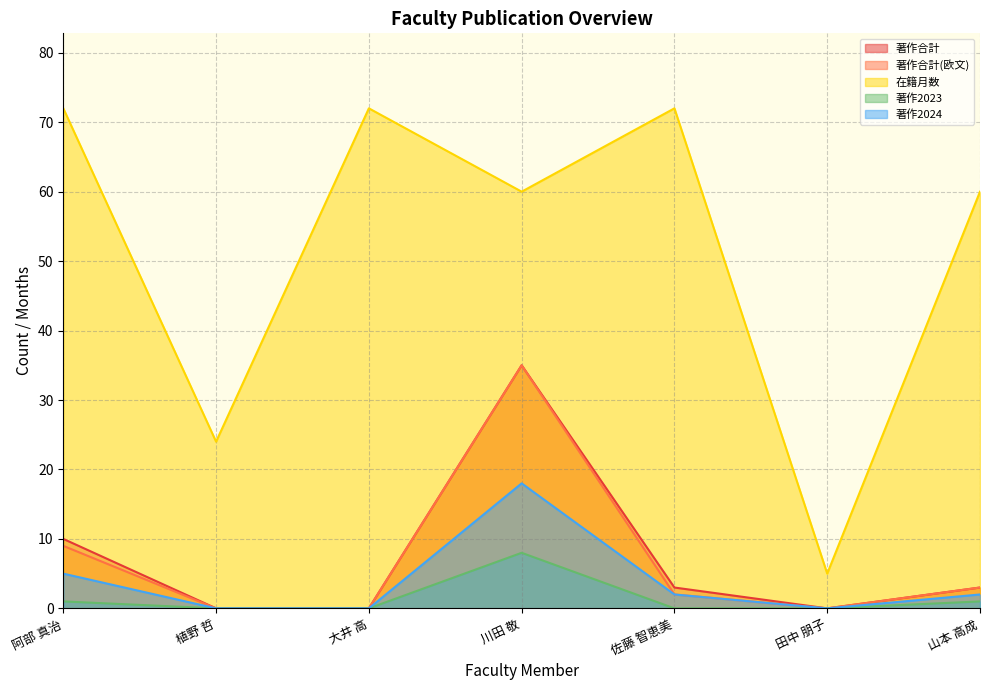

What is the value of the 在籍月数 point at the 2nd from the left?

24